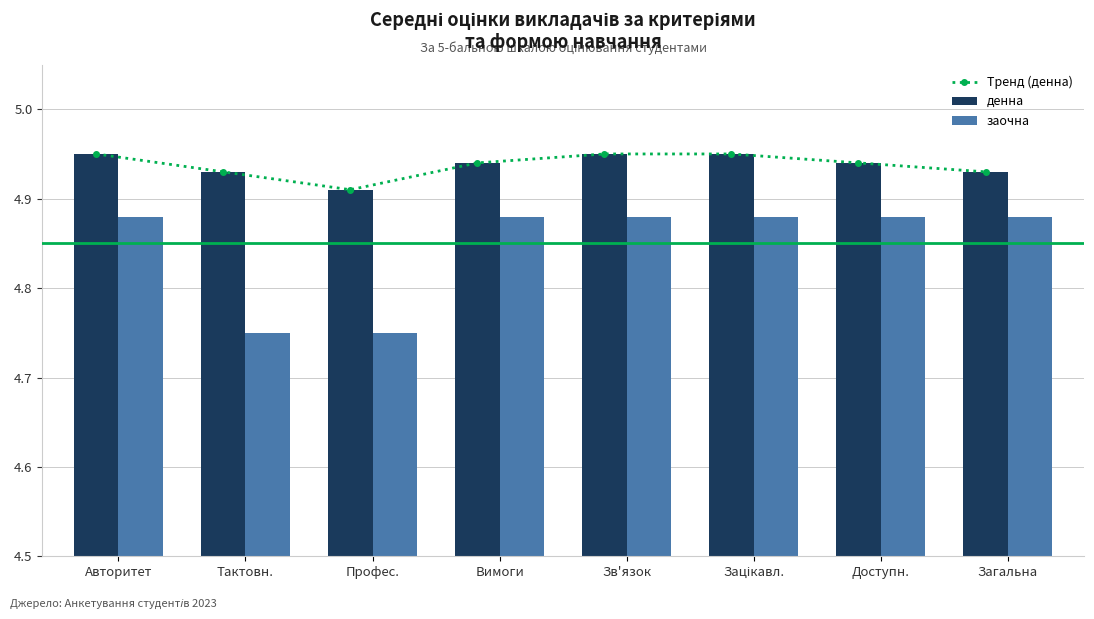

How many заочна values are between 4 and 5?

8